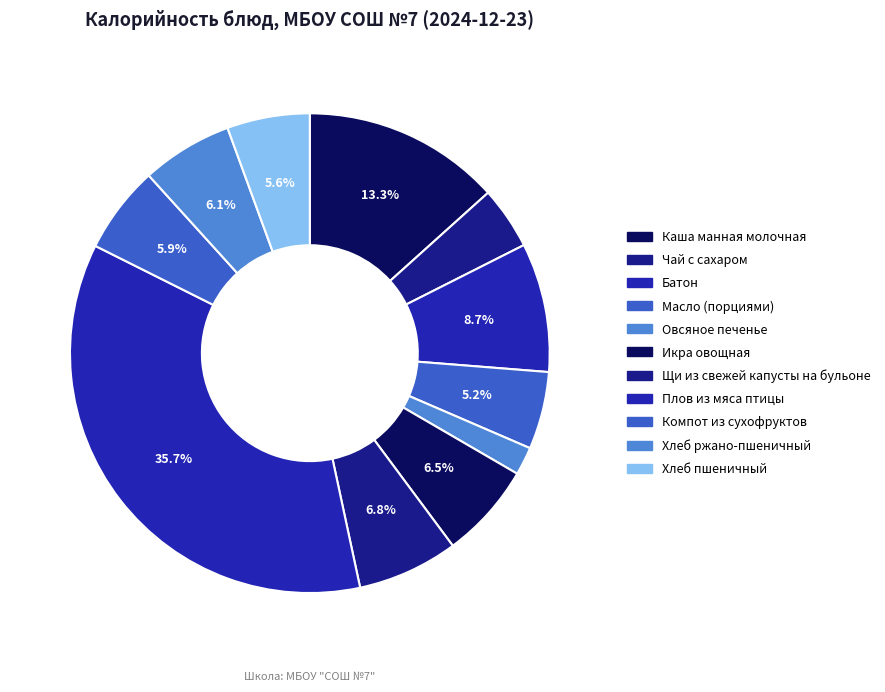

What percentage is NOT represented by Хлеб ржано-пшеничный?

93.9%